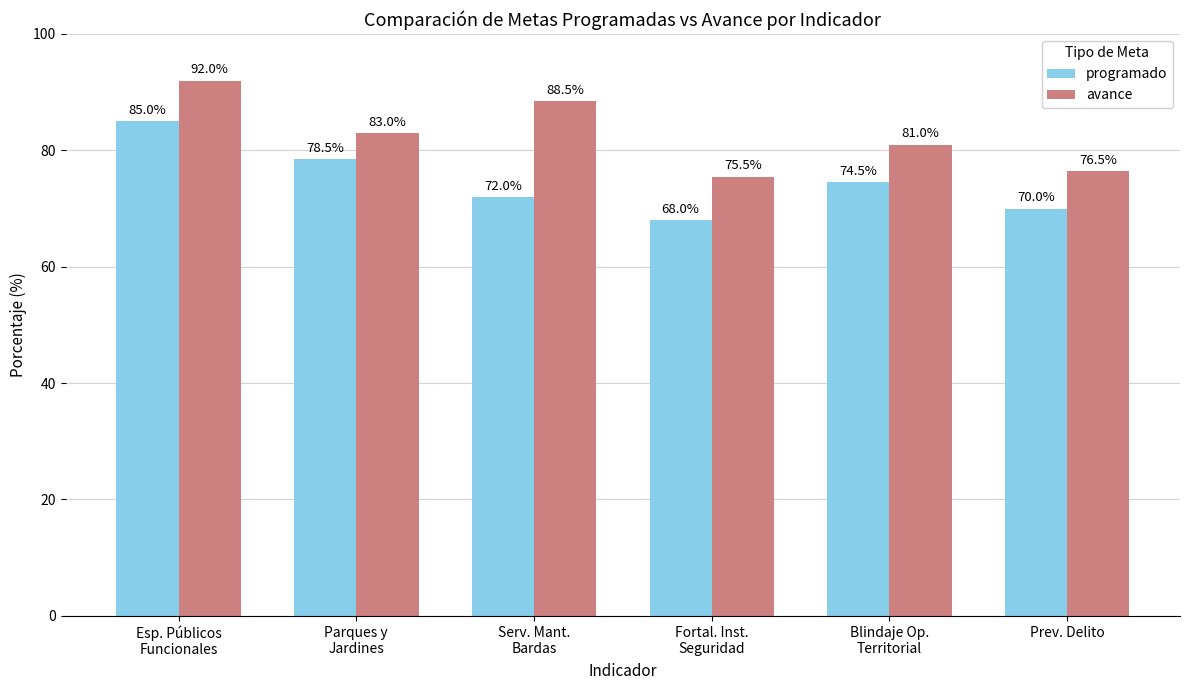

What is the lowest value of the avance series?

75.5